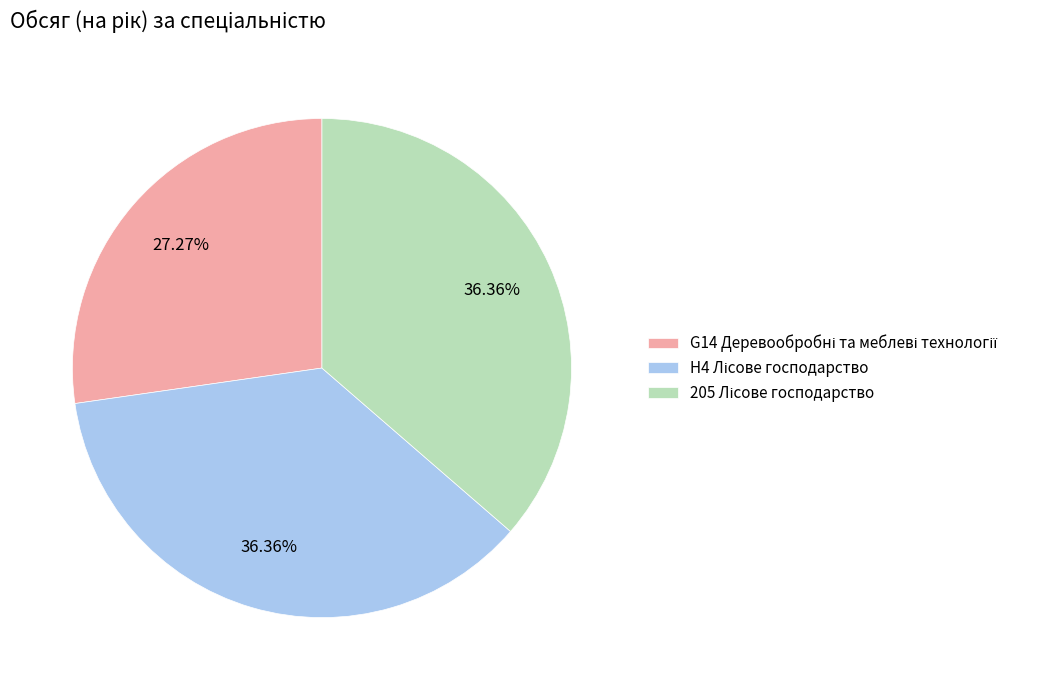

To the nearest percent, what is the average slice percentage?

33%